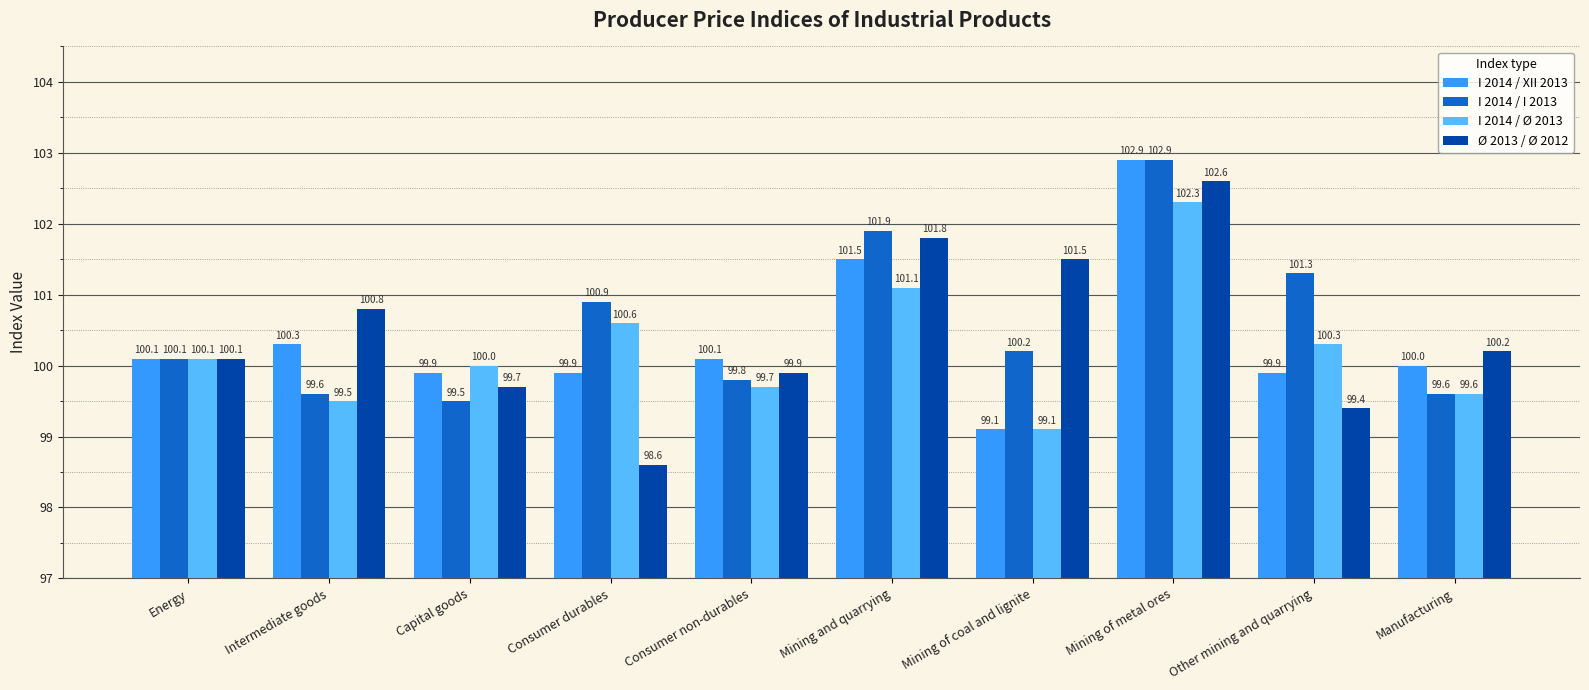

Which series has the largest total across all categories?

I 2014 / I 2013